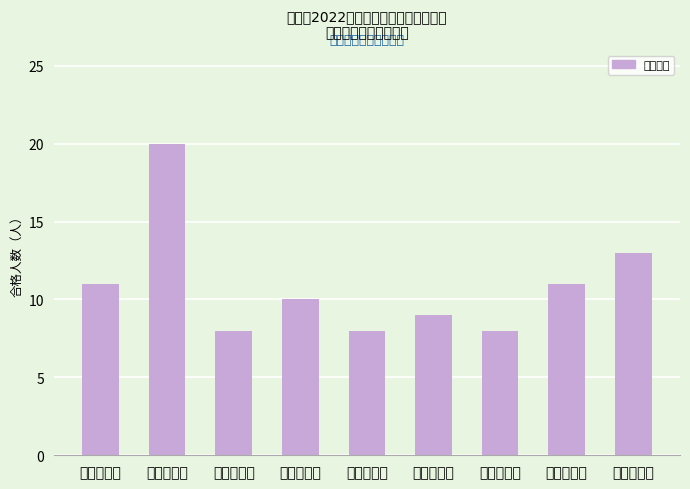

Are the bars horizontal?

No